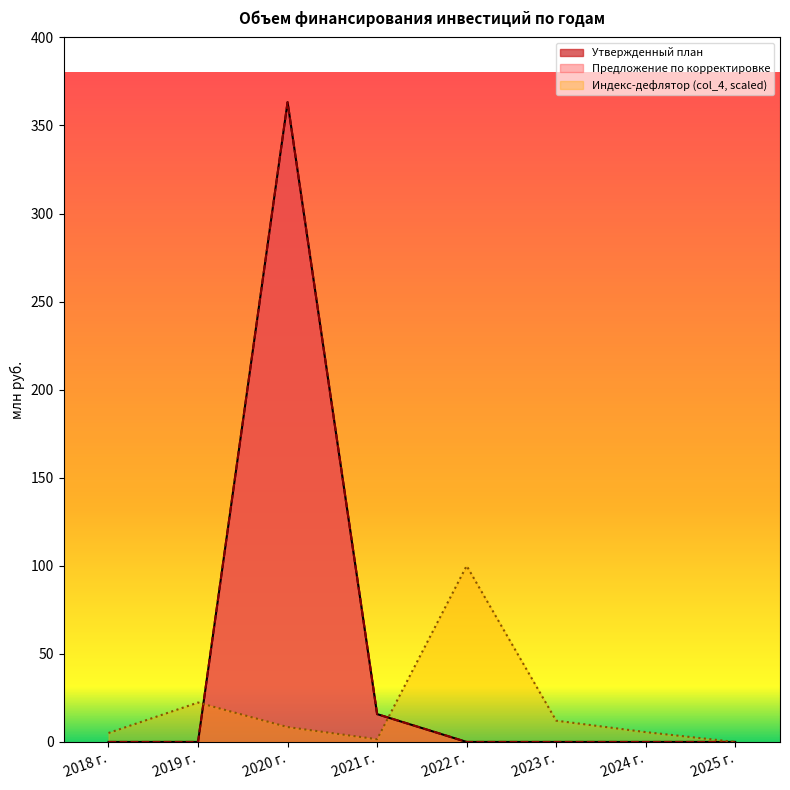

At which category does the chart reach its peak across all series?

2020 г.